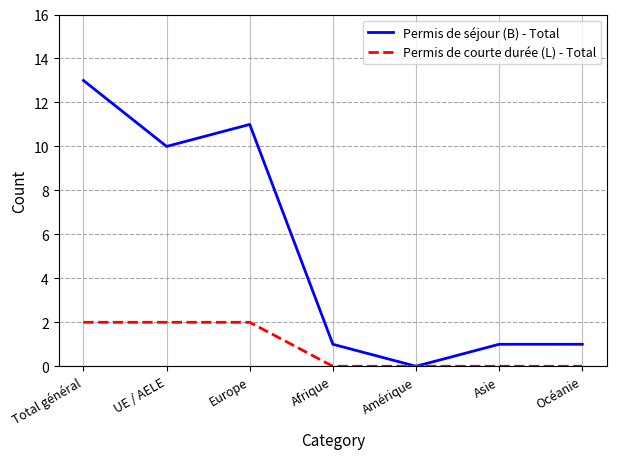

Reading left to right, transcribe all the data shown in this chart.

Permis de séjour (B) - Total: 13	10	11	1	0	1	1
Permis de courte durée (L) - Total: 2	2	2	0	0	0	0